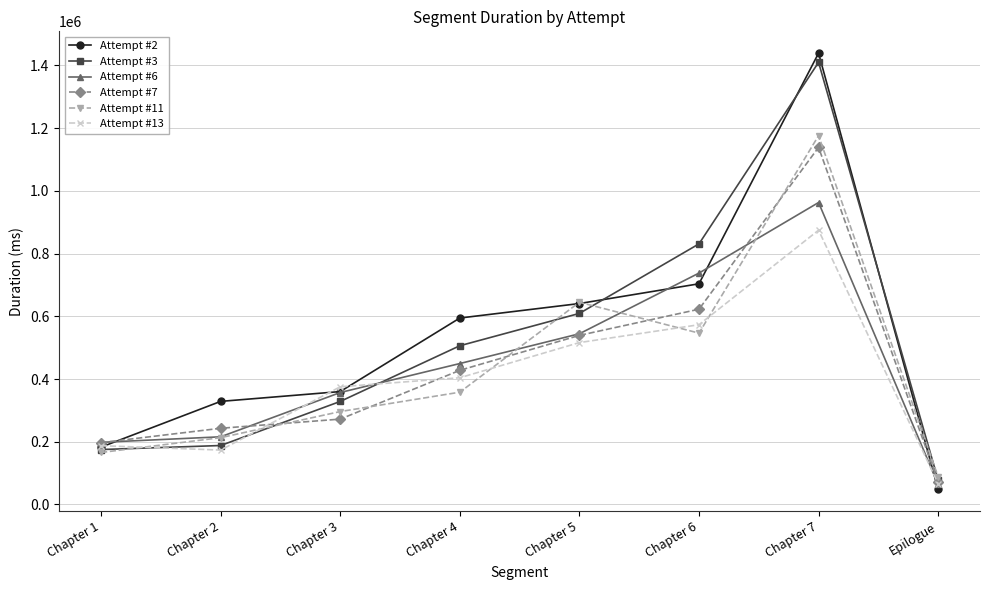

At which label does Attempt #11 reach its minimum?

Epilogue